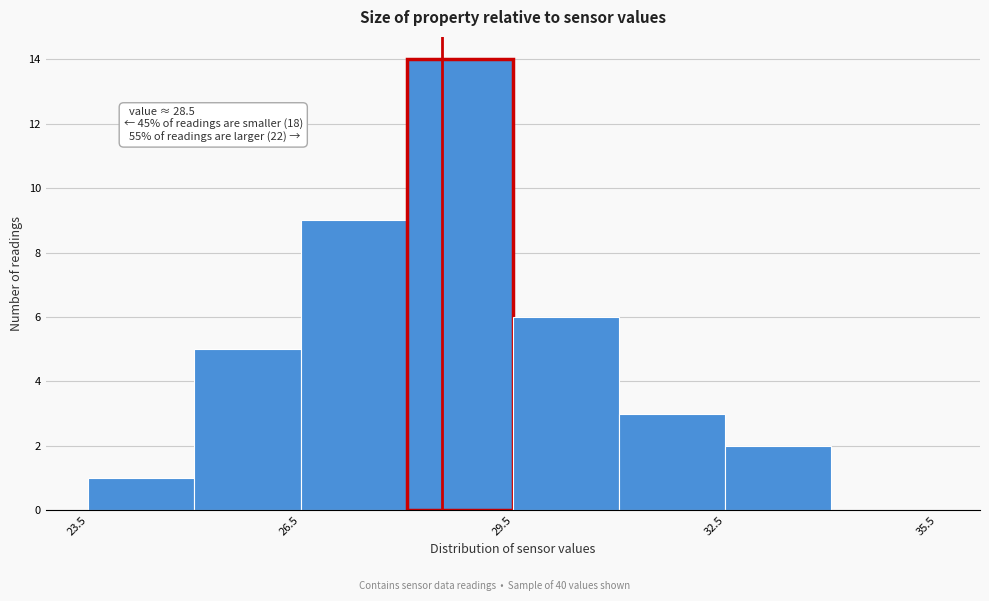

Around what value on the x-axis is the tallest bar? Give the approximate position of its centre, as read against the axis.

29.0